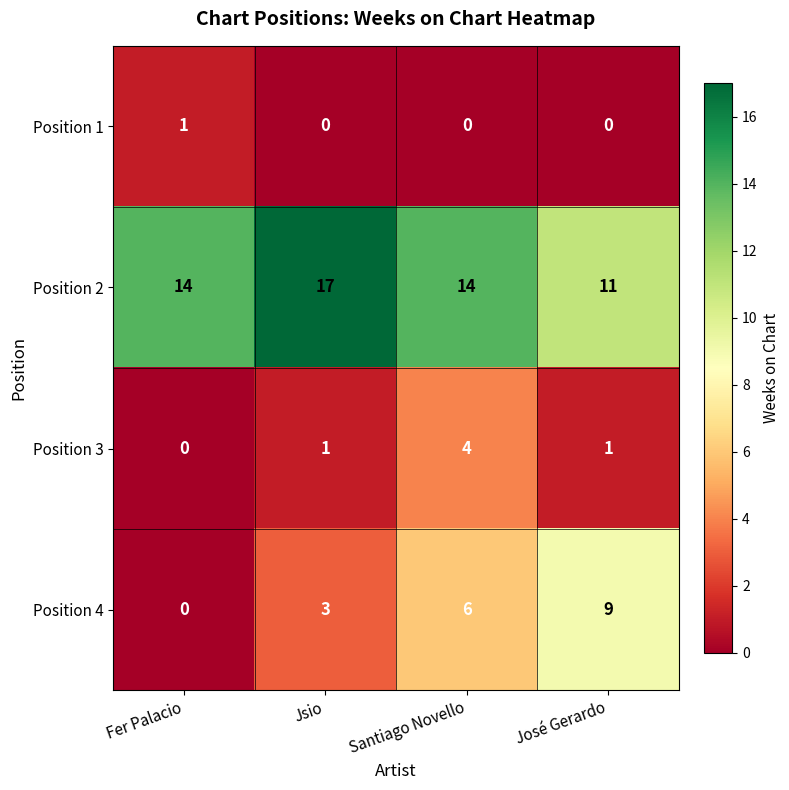

Is it true that Position 1 equals 1 at José Gerardo?

False